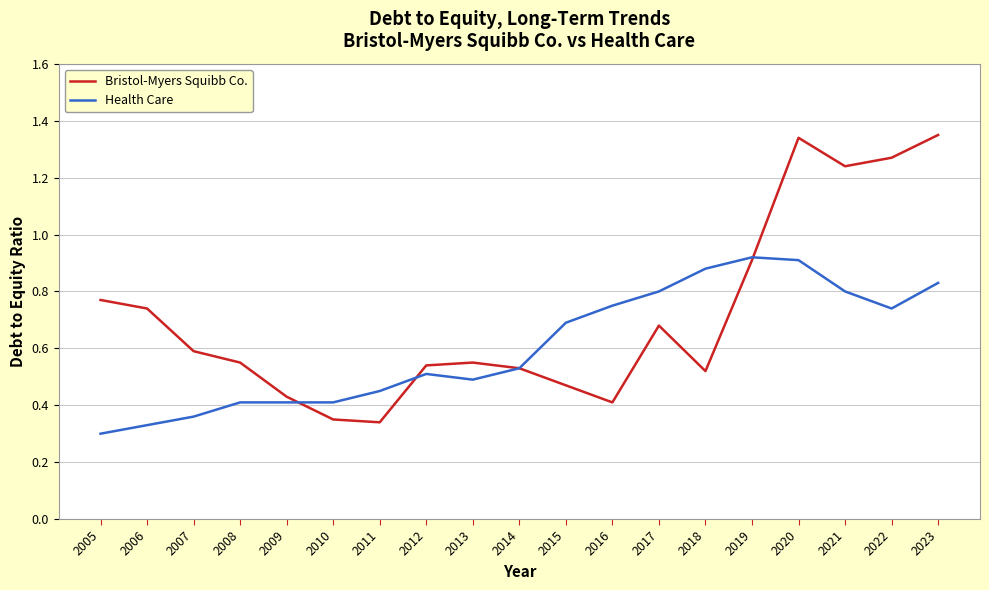

Which series ends up on top after the final intersection of Bristol-Myers Squibb Co. and Health Care?

Bristol-Myers Squibb Co.